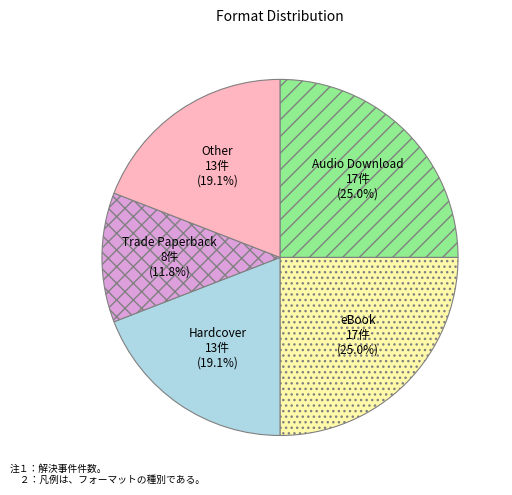

How many slices are in this pie chart?

5